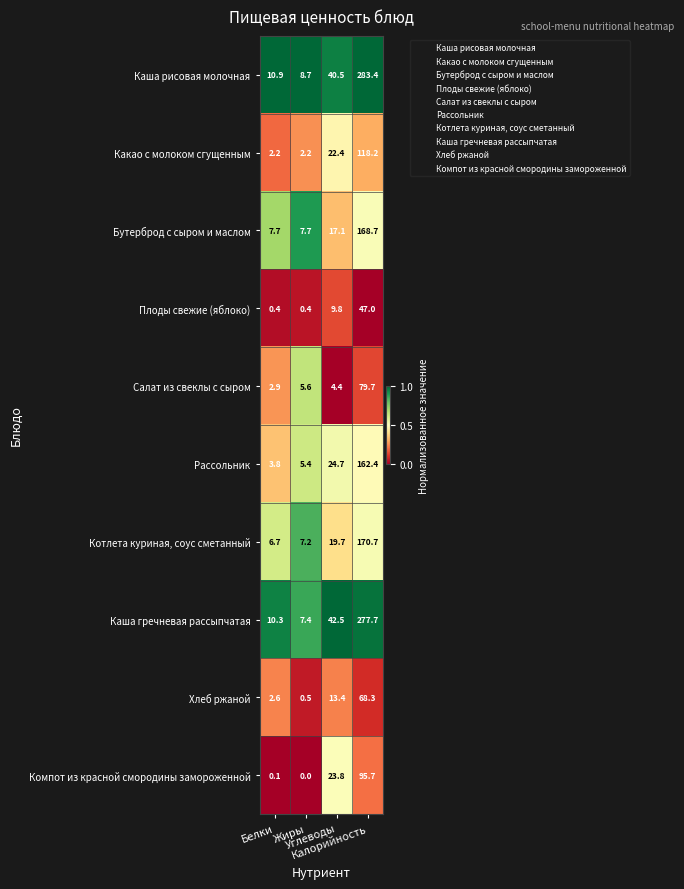

What is the difference between the highest and lowest values at Жиры?

8.7